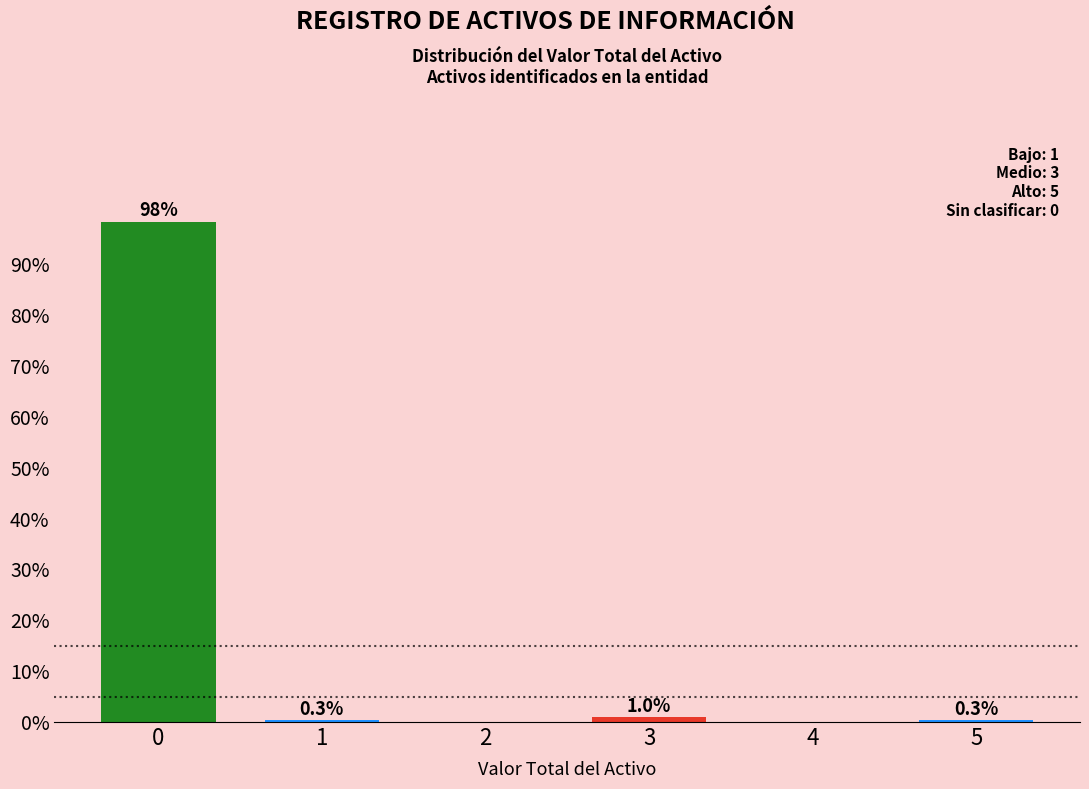

Reading left to right, what are all the values shown in this chart?

0=98.4	1=0.3	2=0.0	3=1.0	4=0.0	5=0.3